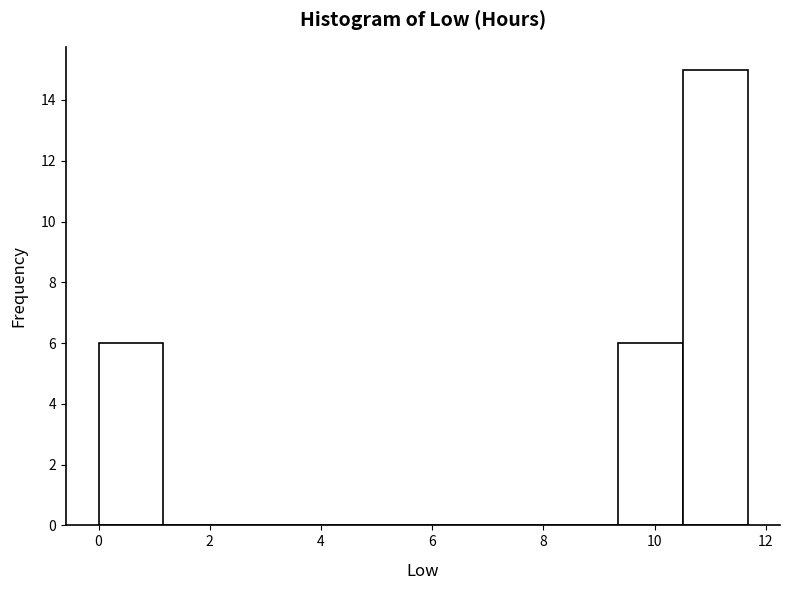

How tall is the bar that spans 0.0 to 1.2 on the x-axis? Neither the bar edges nor the heights are printed on the chart, so give them approximately, as read against the axes.

6